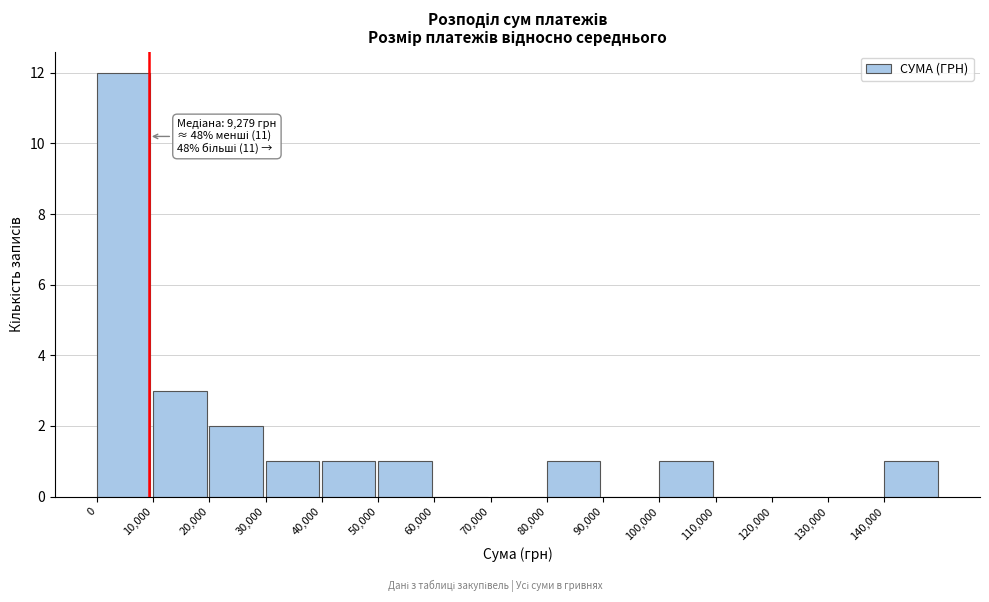

Which range on the x-axis has the tallest bar?

0 to 10000